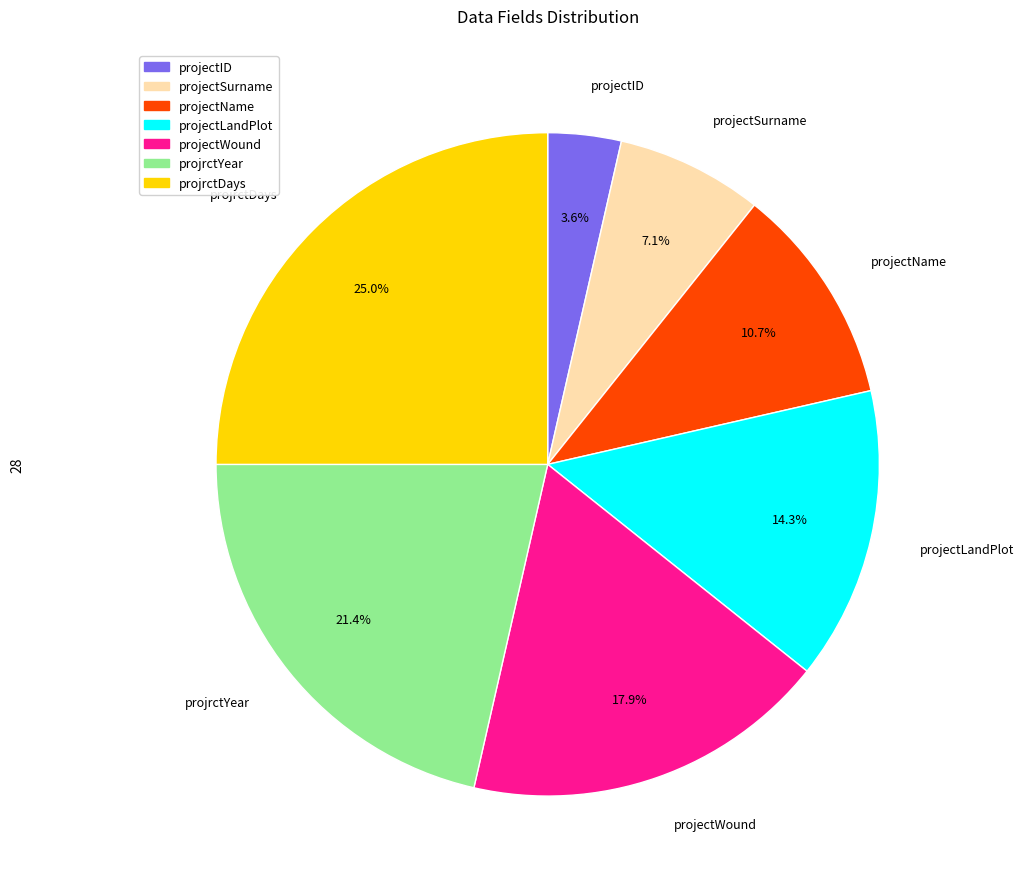

What percentage is the projectLandPlot slice, to the nearest percent?

14%